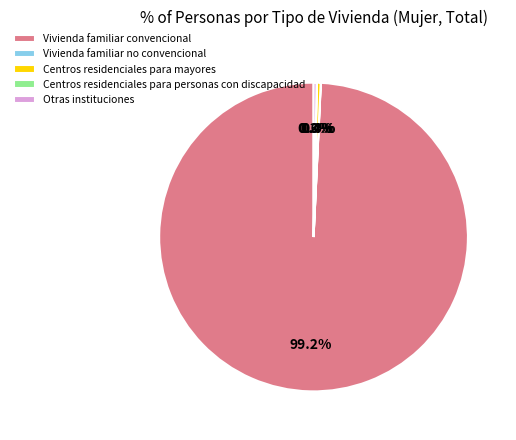

Does Otras instituciones represent more than half of the total?

No